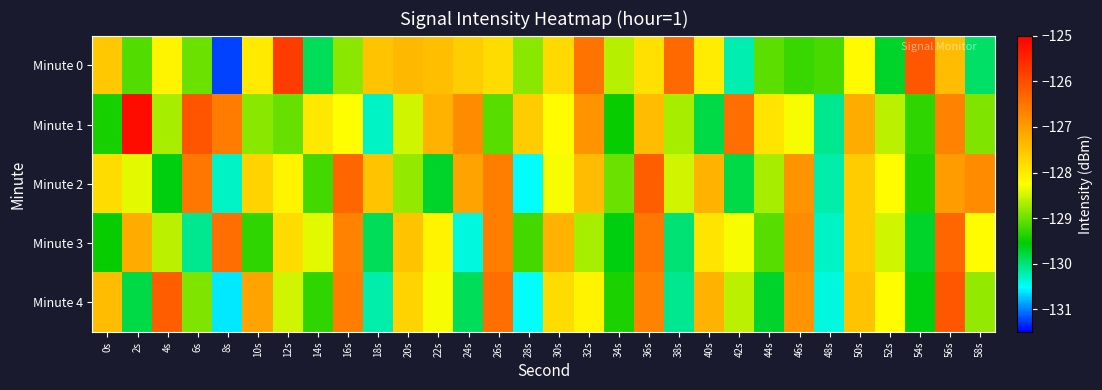

Which series has the widest spread of values?

Minute 0